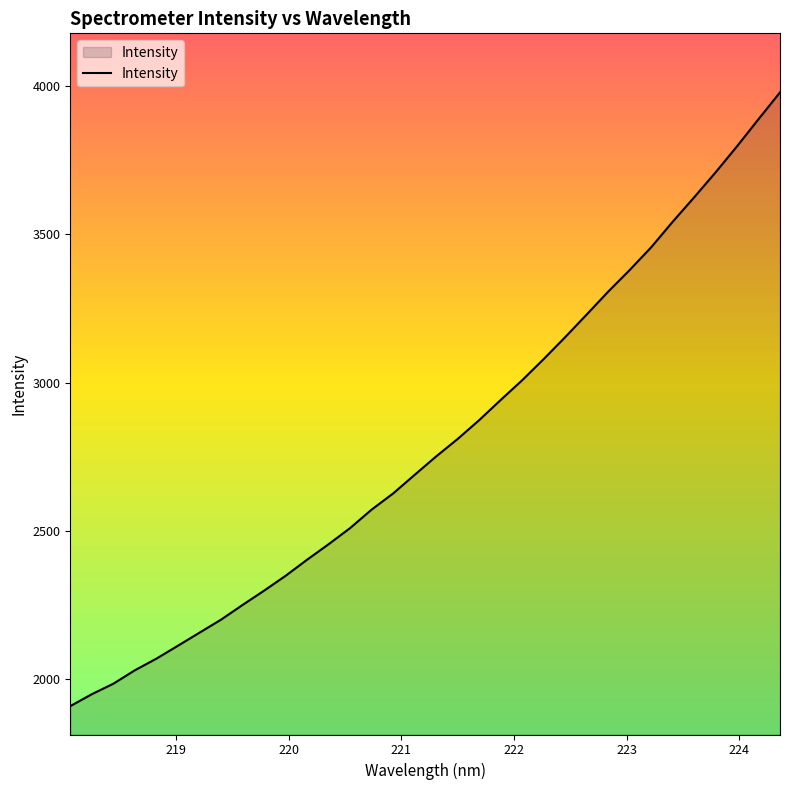

What is the maximum value shown in the chart?

3977.1